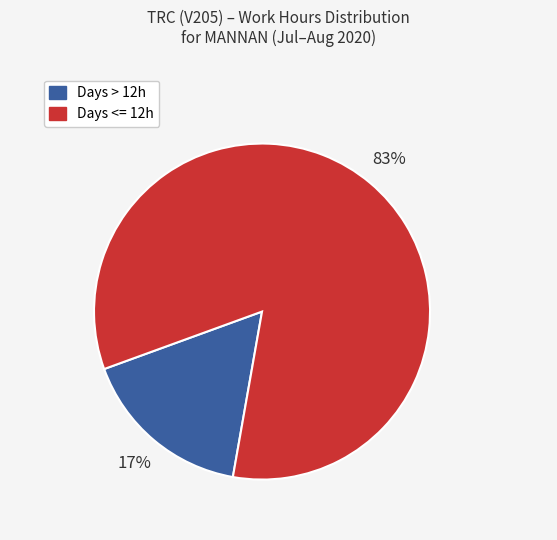

To the nearest percent, what is the average slice percentage?

50%